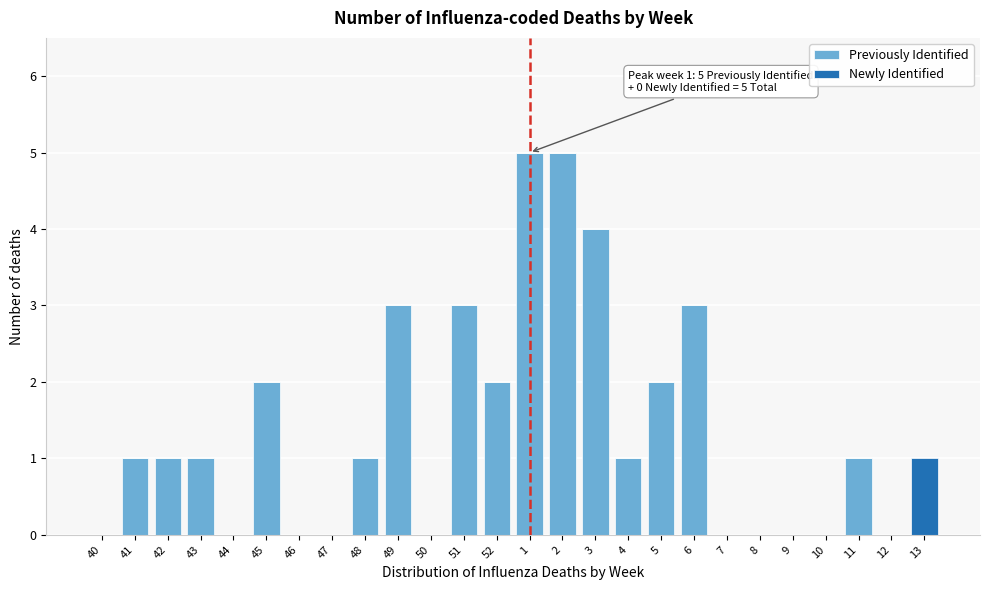

True or false: Previously Identified has a value of 0 at 10.

True